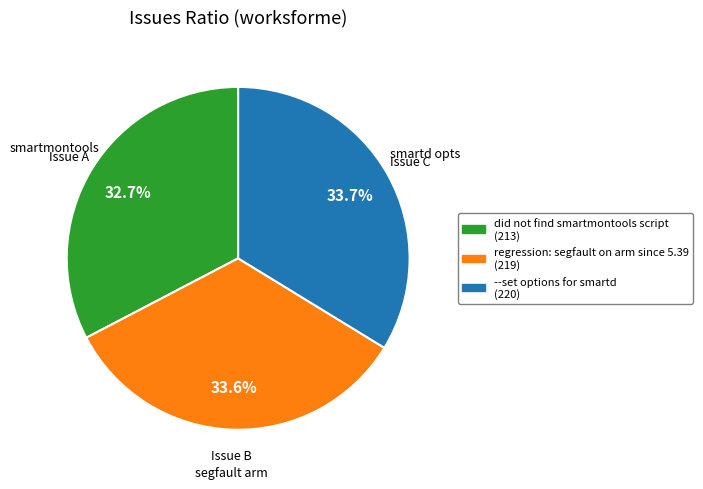

To the nearest percent, what is the combined percentage of did not find smartmontools script and --set options for smartd?

66%